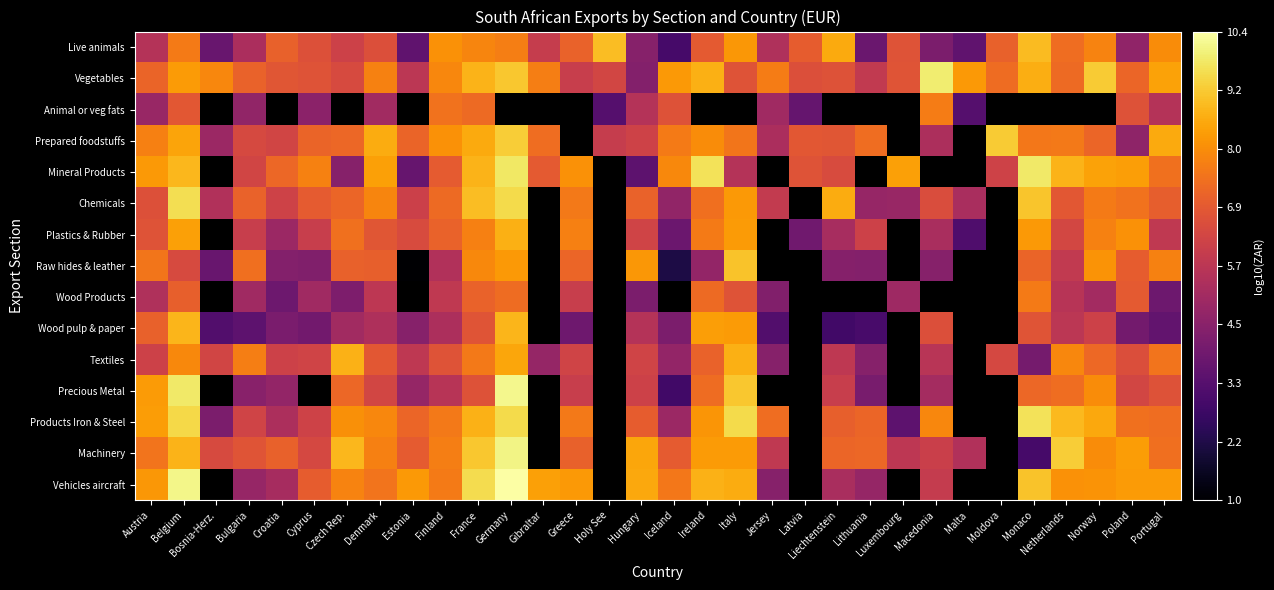

What is the difference between the maximum and minimum values in the Machinery series?

7.1